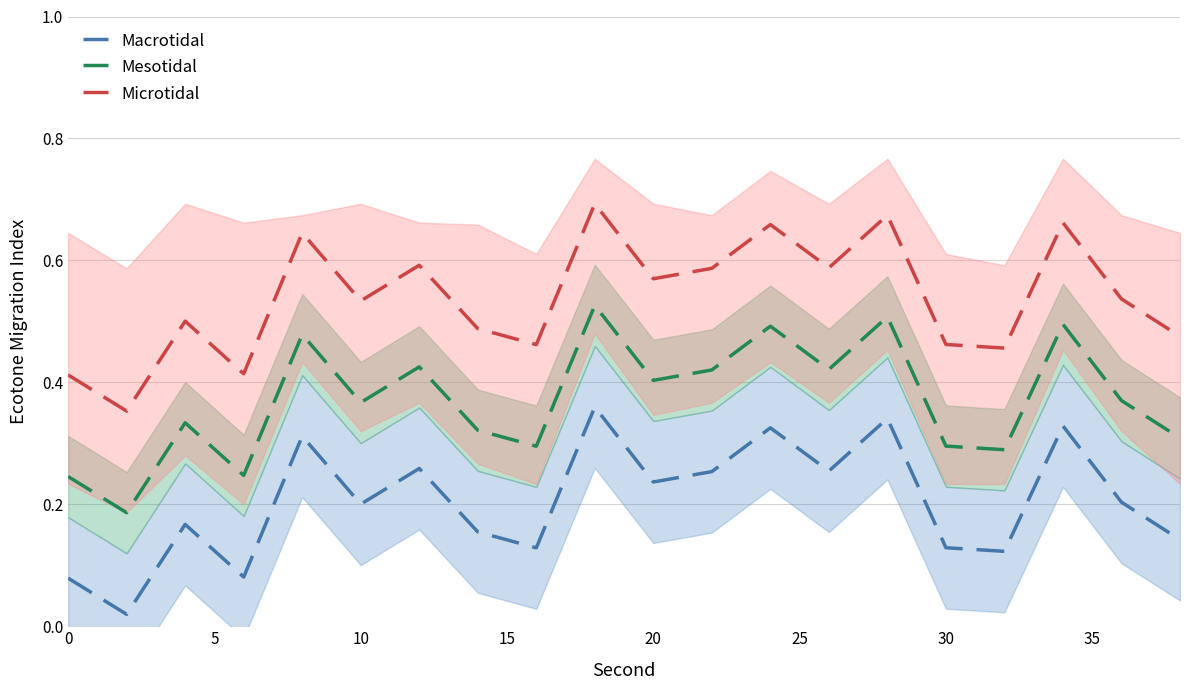

What are all the series names shown in the legend?

Macrotidal, Mesotidal, Microtidal